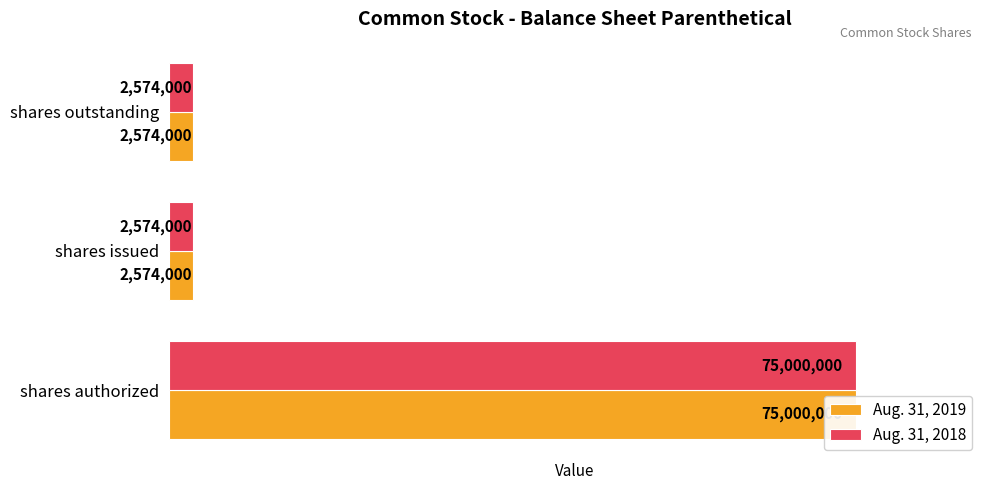

How many series are shown in this chart?

2